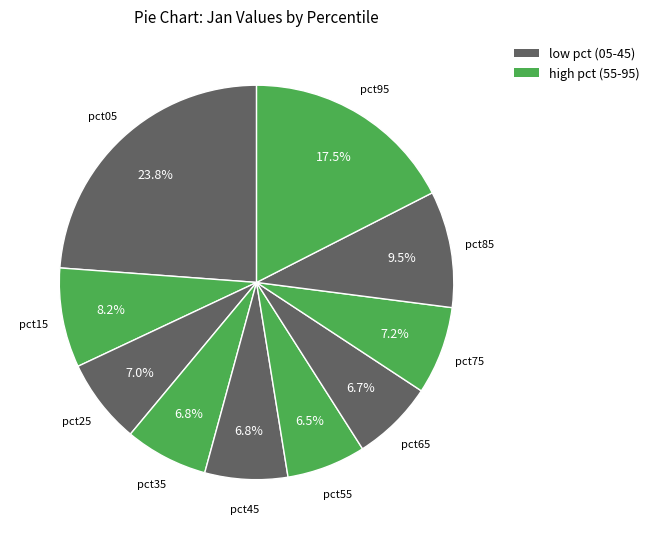

To the nearest percent, what is the difference between the largest and smallest slice percentages?

17%